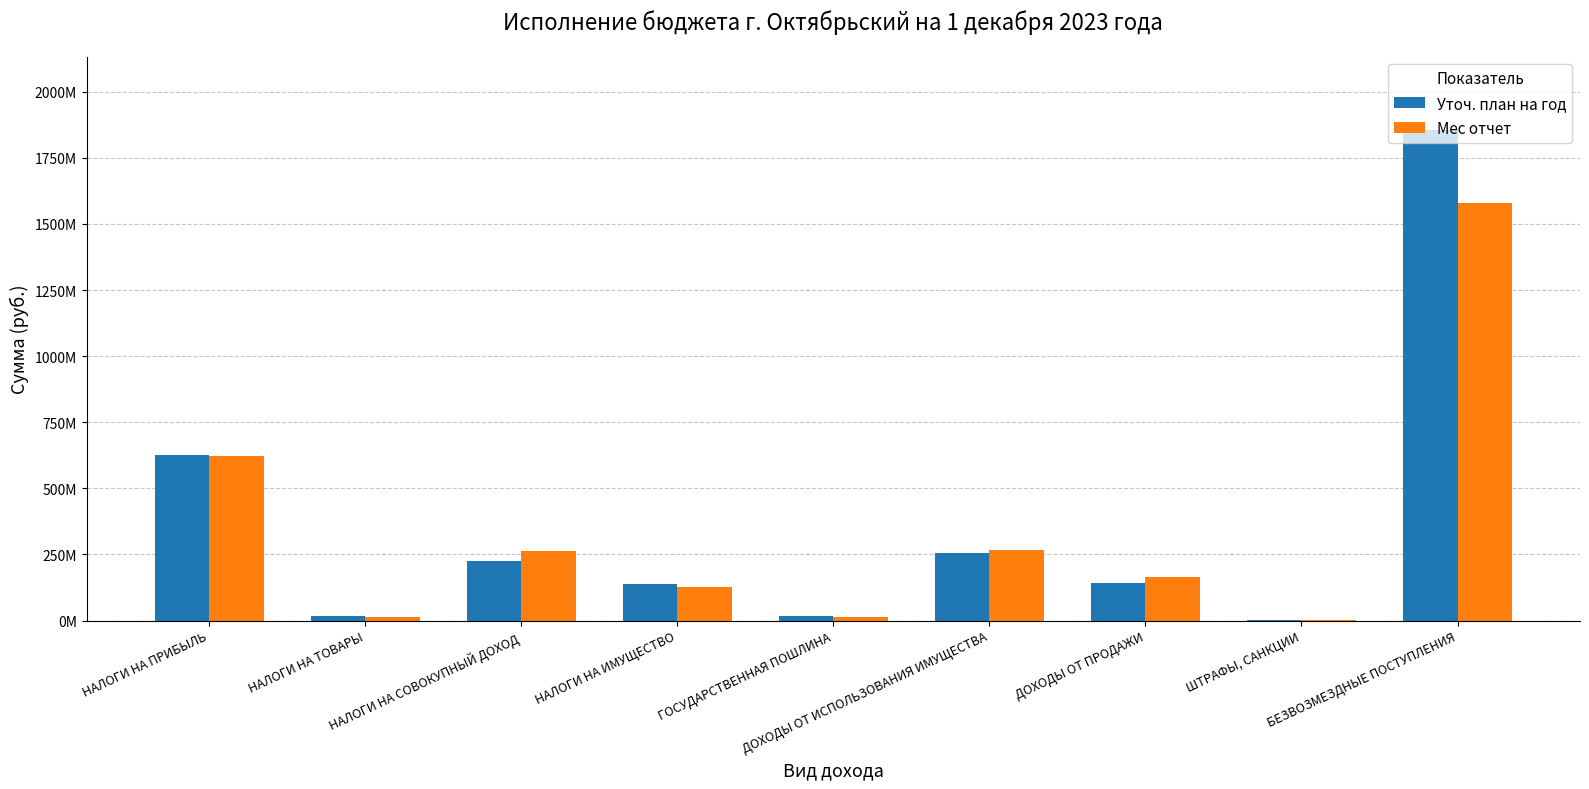

At which label does Уточ. план на год reach its minimum?

ШТРАФЫ, САНКЦИИ